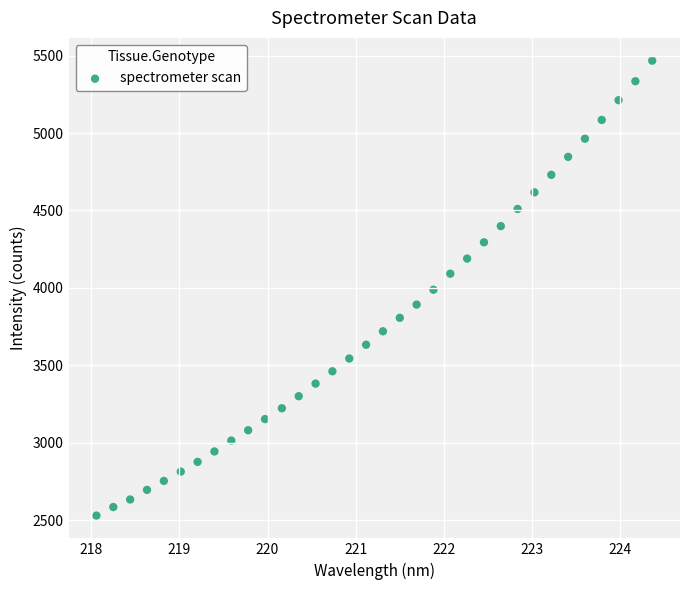

What is the range of X values (max minus min)?

6.3